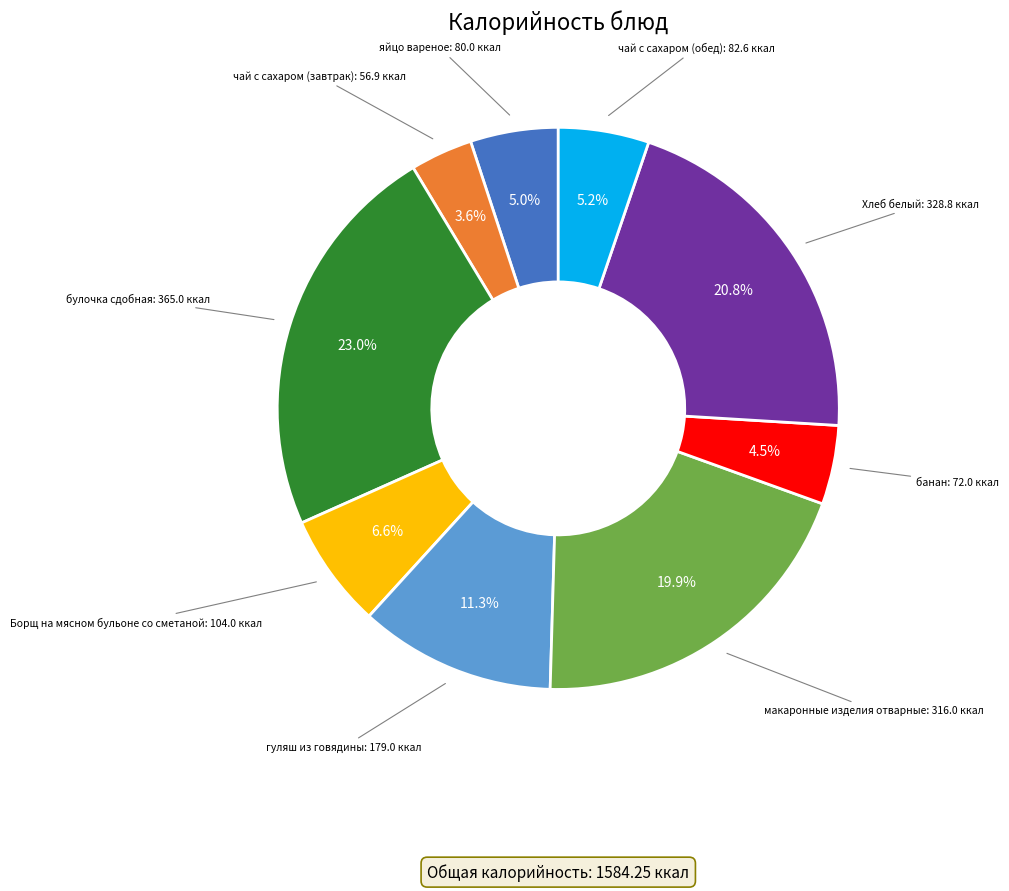

To the nearest percent, what is the difference between the банан and макаронные изделия отварные slice percentages?

15%